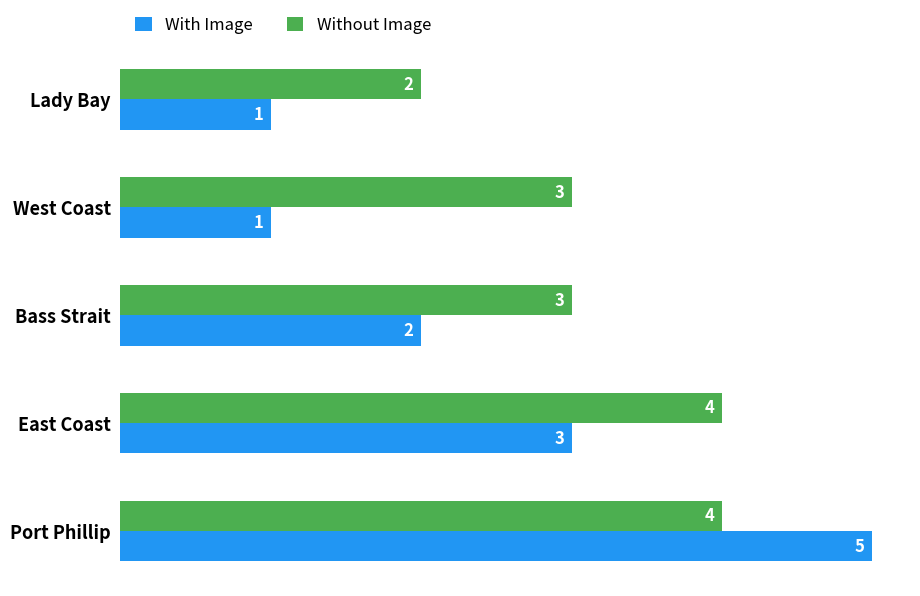

List the series in order of their overall mean, lowest first.

With Image, Without Image